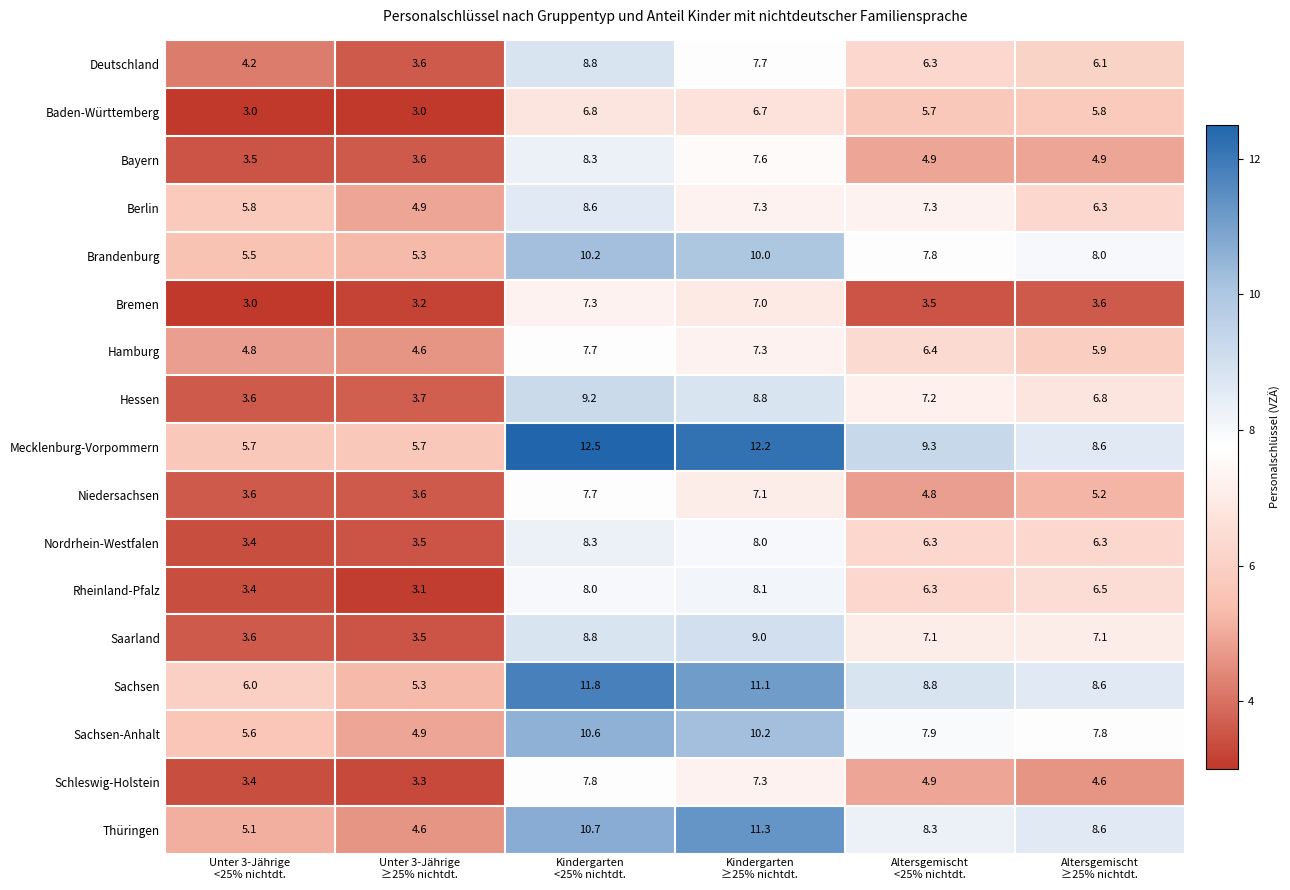

What is the spread (max minus min) of values at Altersgemischt
≥25% nichtdt.?

5.0